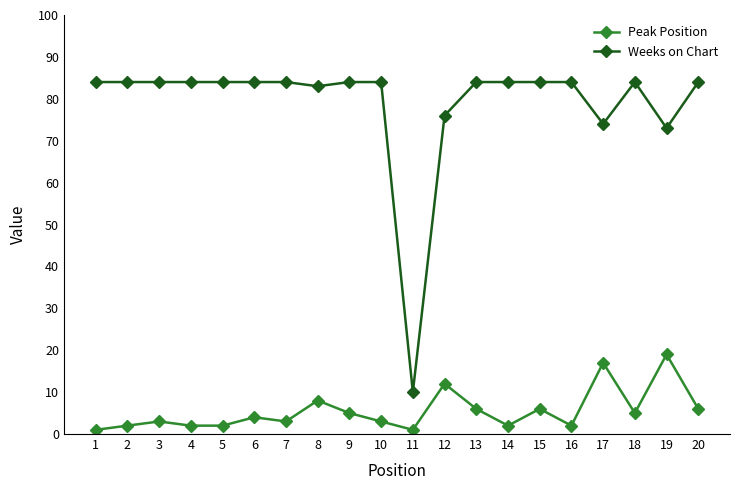

Reading right to left, what are all the values shown in this chart?

Peak Position: 6	19	5	17	2	6	2	6	12	1	3	5	8	3	4	2	2	3	2	1
Weeks on Chart: 84	73	84	74	84	84	84	84	76	10	84	84	83	84	84	84	84	84	84	84